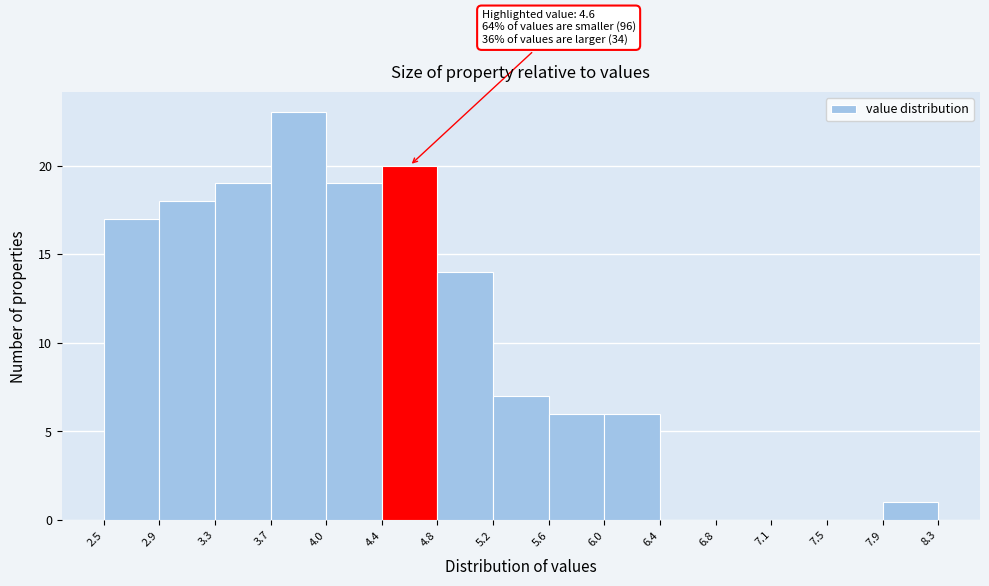

Which range on the x-axis has the tallest bar?

3.7 to 4.0